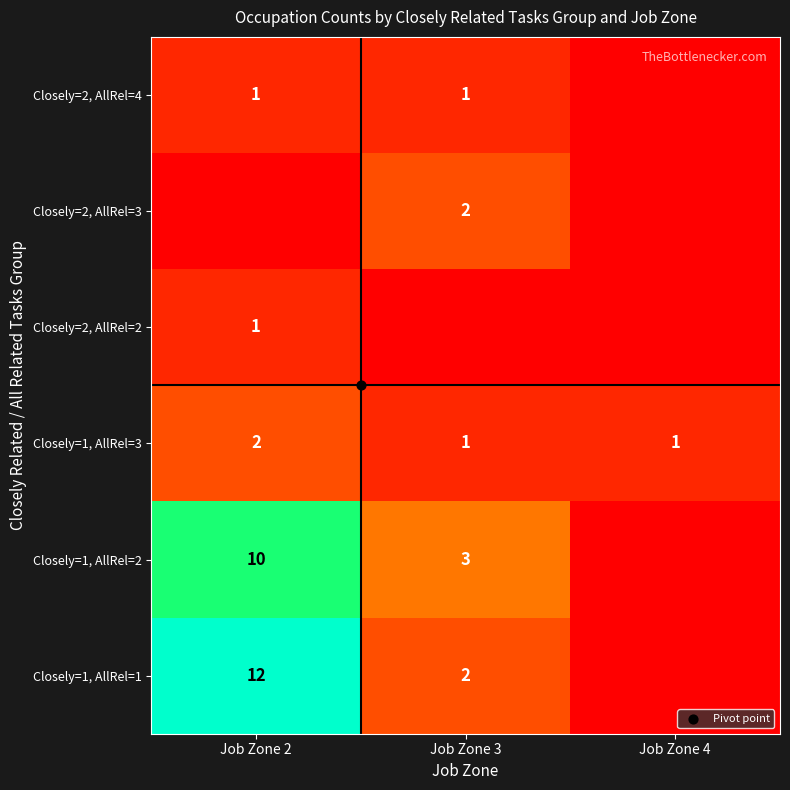

The value of Closely=2, AllRel=4 at Job Zone 3 is 0. True or false?

False